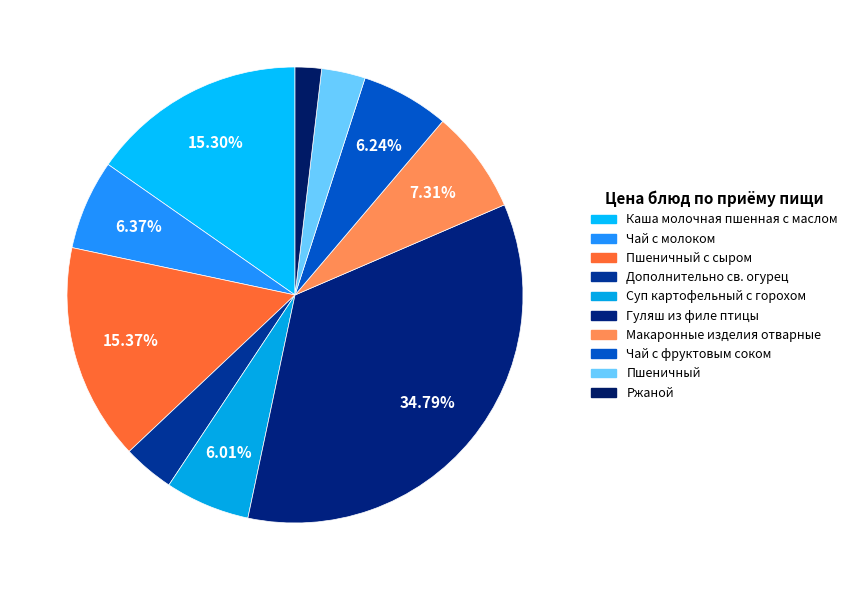

Count the number of slices in the pie.

10